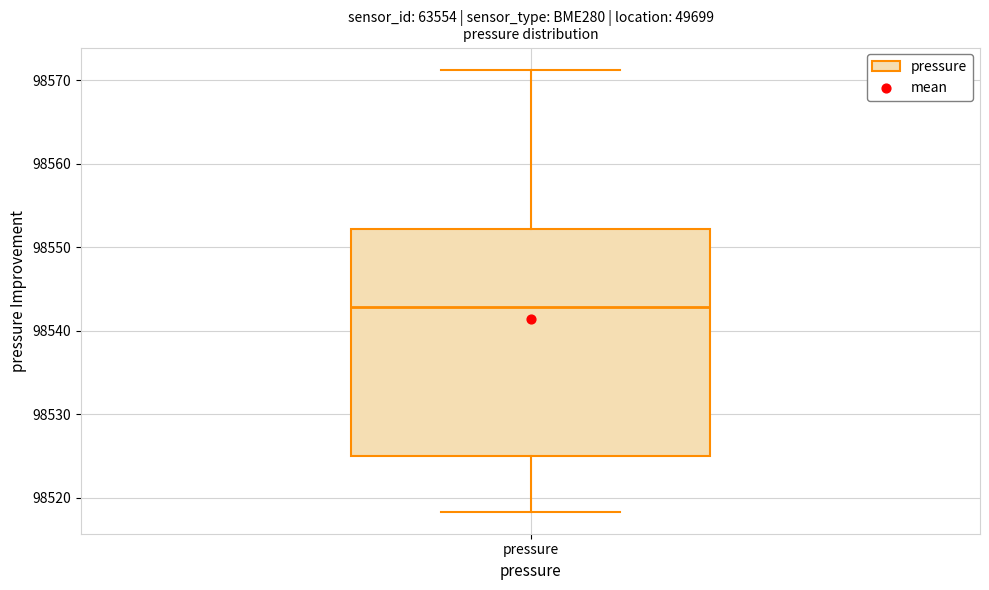

Where is the lower edge of the box for pressure on the y-axis? The values are not printed on the chart, so give them approximately, as read against the axis.

98525